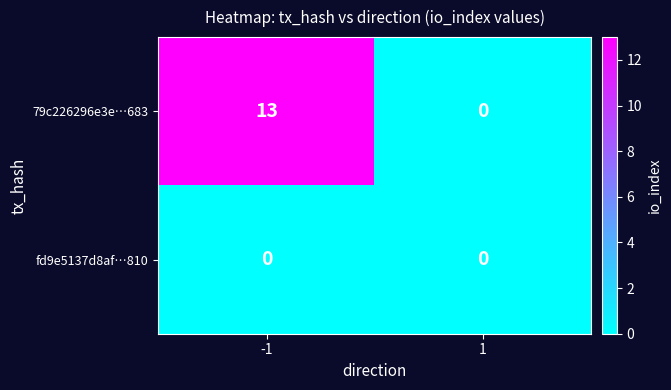

What is the sum of the 79c226296e3e…683 values at 1 and -1?

13